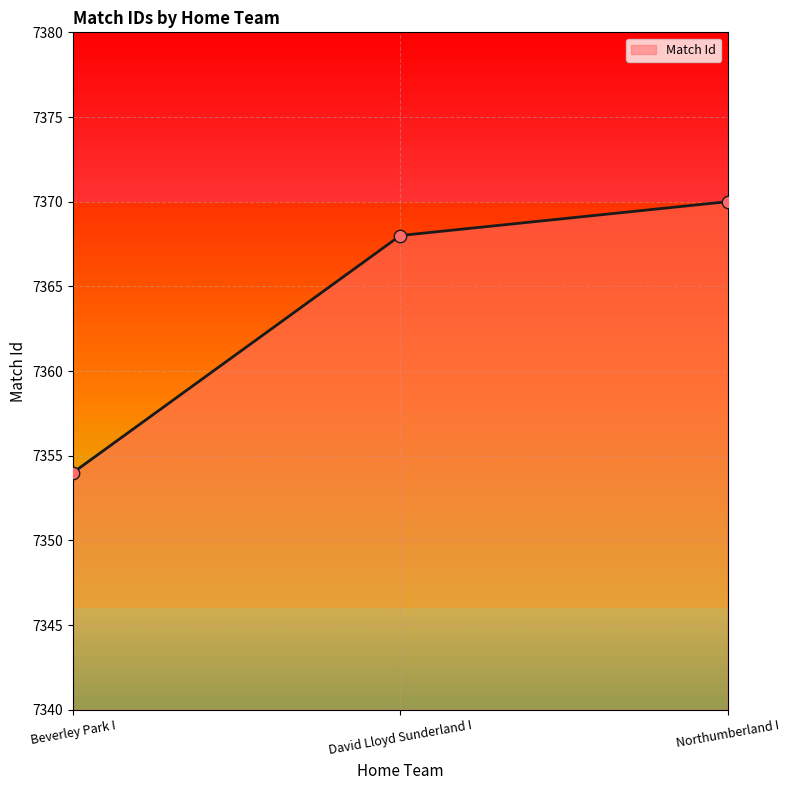

Which has a higher value, Northumberland I or David Lloyd Sunderland I?

Northumberland I